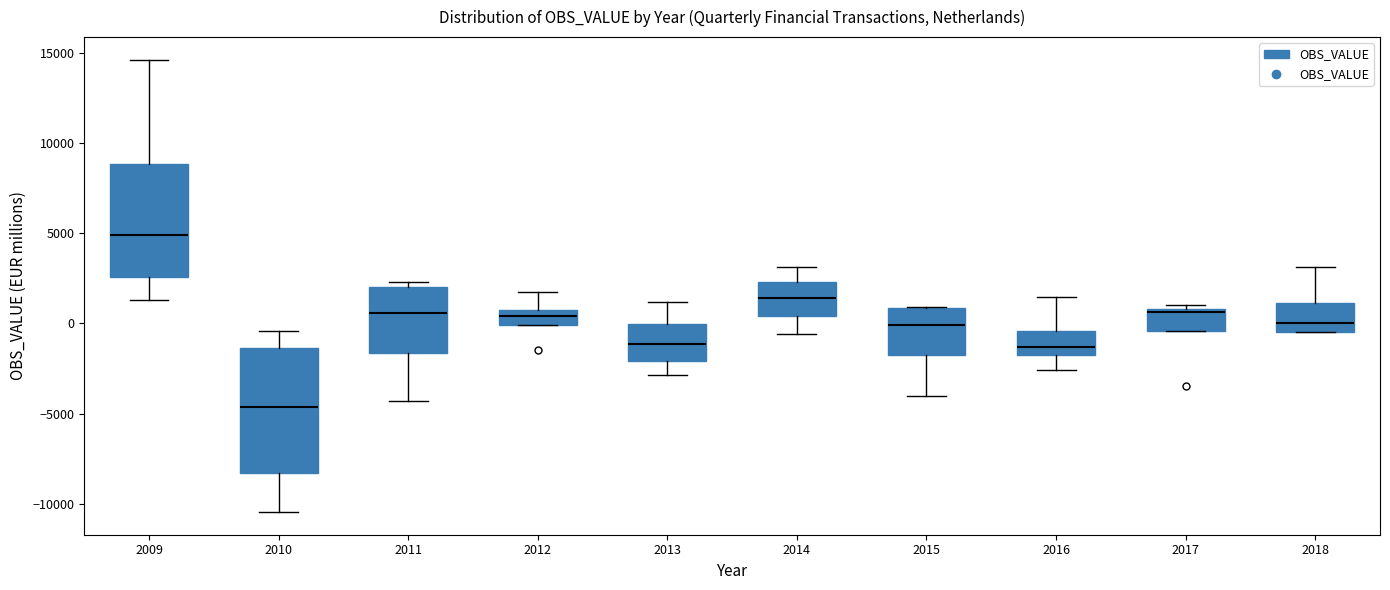

Reading left to right, transcribe this box plot: for each box, give where its median line is, the range the box spans, and where its two whiskers end, as read against the y-axis. The values are not printed on the chart, so give them approximately, as read against the axis.

2009: median 5000, box 2500 to 9000, whiskers 1500 to 14500
2010: median -4500, box -8500 to -1500, whiskers -10500 to -500
2011: median 500, box -1500 to 2000, whiskers -4500 to 2500
2012: median 500 (inside the box), box 0 to 500, whiskers 0 to 2000
2013: median -1000, box -2000 to 0, whiskers -3000 to 1000
2014: median 1500, box 500 to 2500, whiskers -500 to 3000
2015: median 0, box -2000 to 1000, whiskers -4000 to 1000
2016: median -1500, box -2000 to -500, whiskers -2500 to 1500
2017: median 500, box -500 to 1000, whiskers -500 to 1000 (just above the box's upper edge)
2018: median 0, box -500 to 1000, whiskers -500 to 3000